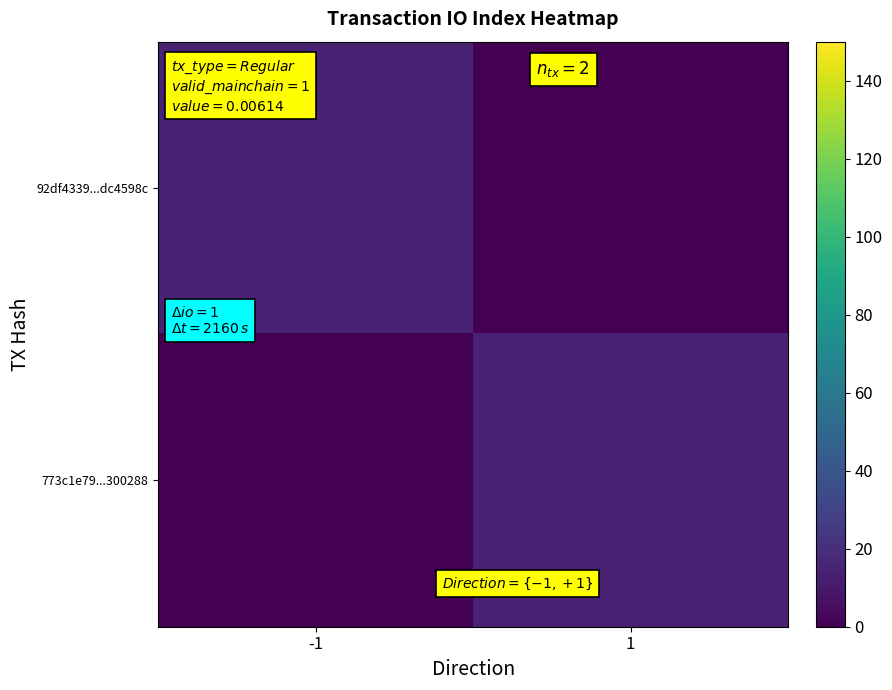

Rank the series by their average value, from lowest to highest.

773c1e79...300288, 92df4339...dc4598c